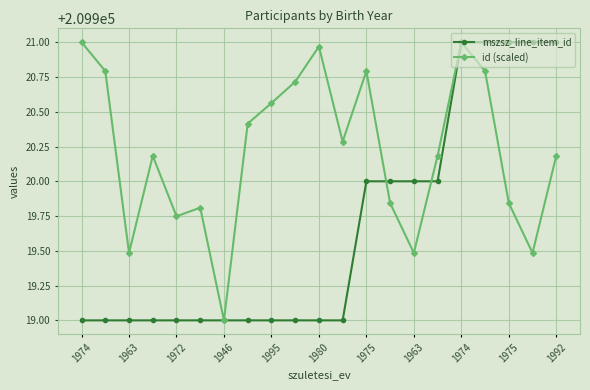

What is the lowest value of the mszsz_line_item_id series?

209919.0